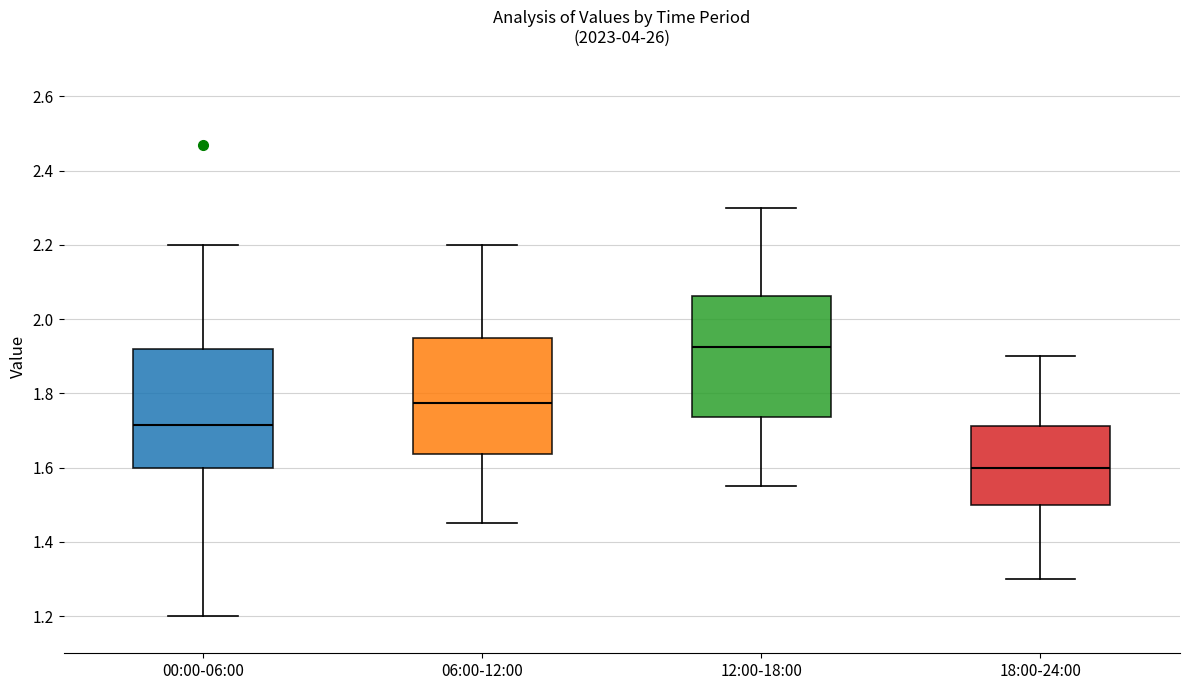

Reading left to right, transcribe this box plot: for each box, give where its median line is, the range the box spans, and where its two whiskers end, as read against the y-axis. The values are not printed on the chart, so give them approximately, as read against the axis.

00:00-06:00: median 1.72, box 1.60 to 1.92, whiskers 1.20 to 2.20
06:00-12:00: median 1.78, box 1.64 to 1.96, whiskers 1.46 to 2.20
12:00-18:00: median 1.92, box 1.74 to 2.06, whiskers 1.56 to 2.30
18:00-24:00: median 1.60, box 1.50 to 1.72, whiskers 1.30 to 1.90